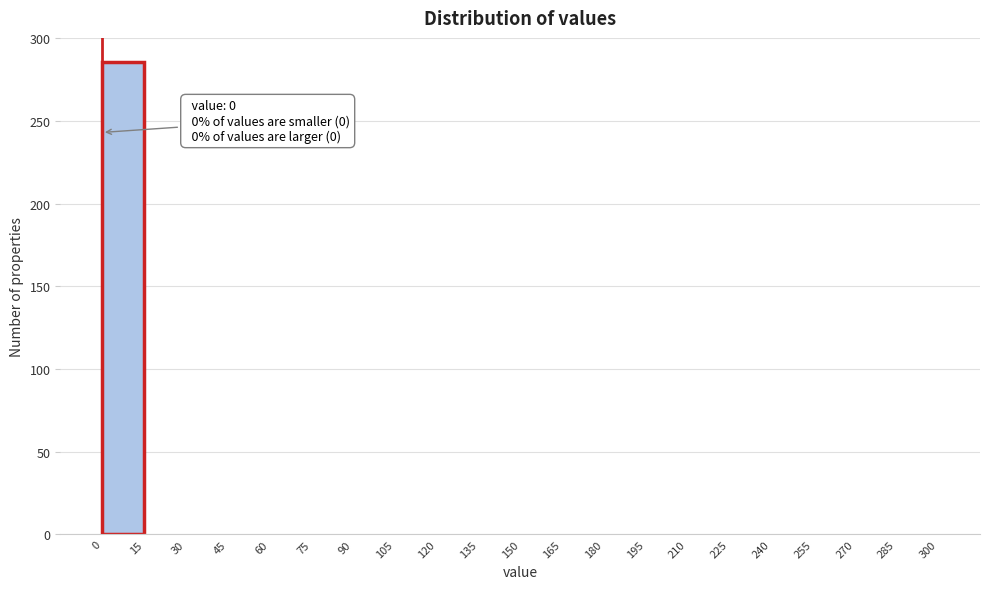

Over which range of the x-axis is the bar tallest?

0 to 15